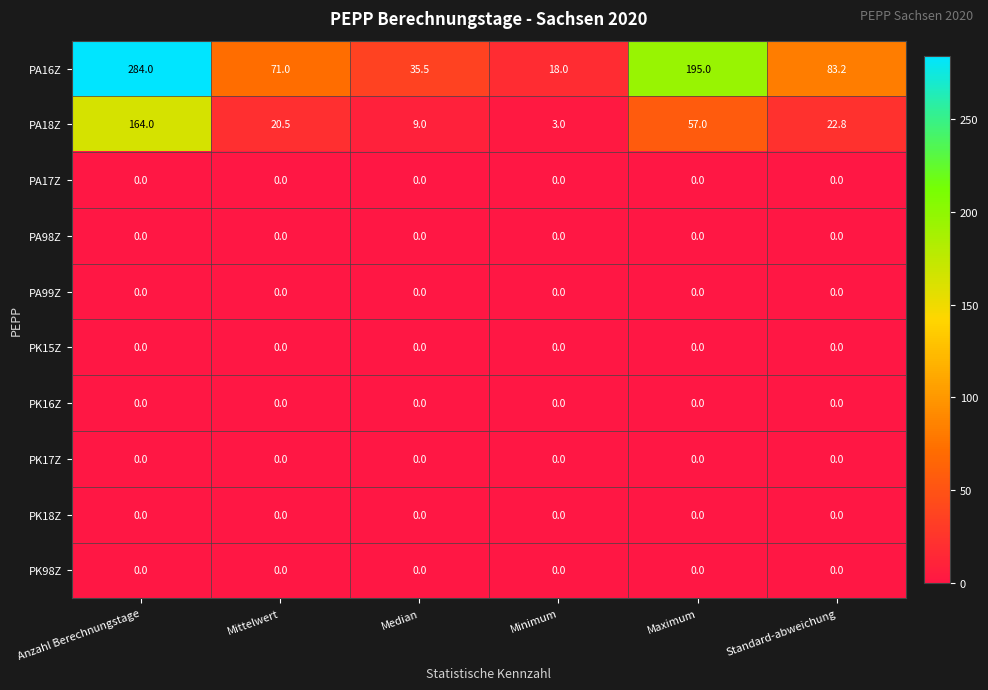

How many distinct data groups are displayed?

10